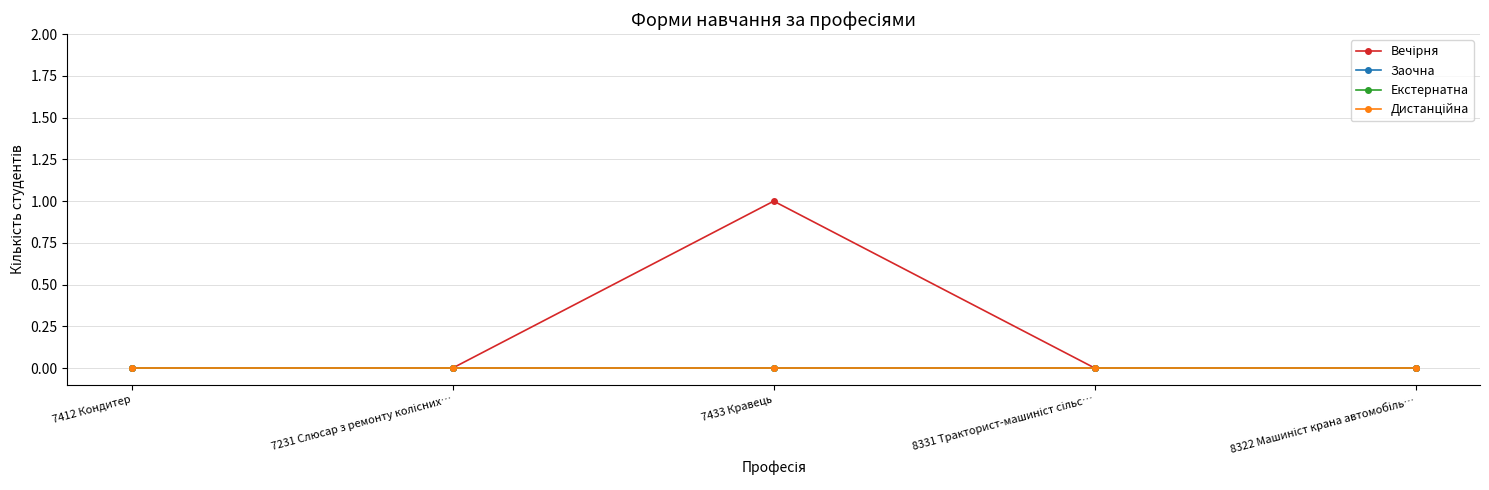

Is it true that Дистанційна equals 0 at 7433 Кравець?

True